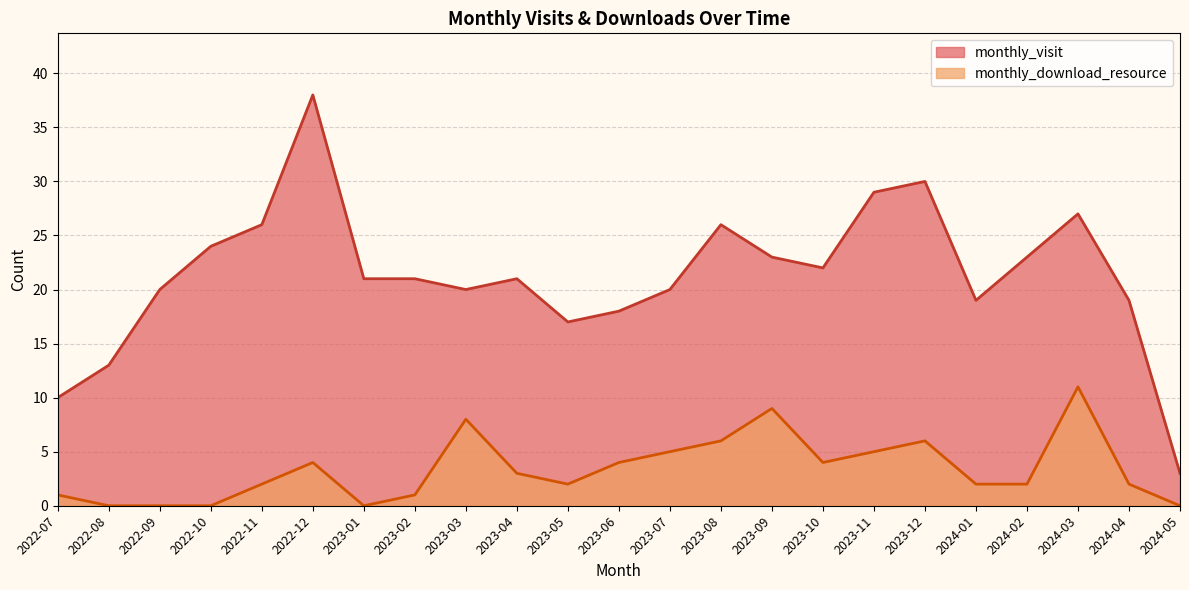

True or false: monthly_download_resource and monthly_visit intersect in this chart.

False